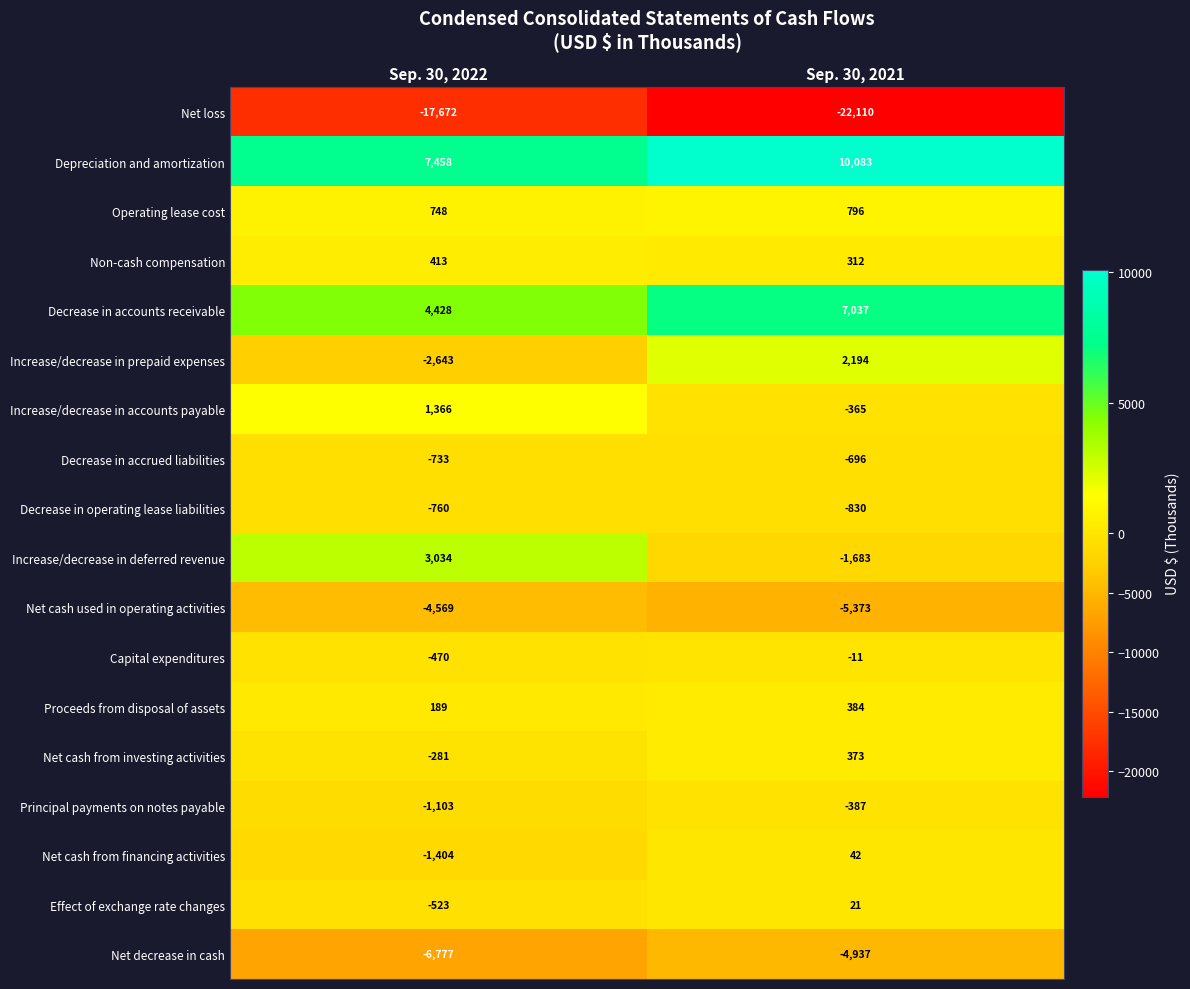

What is the approximate value of Increase/decrease in prepaid expenses at Sep. 30, 2022, to the nearest 10?

-2640